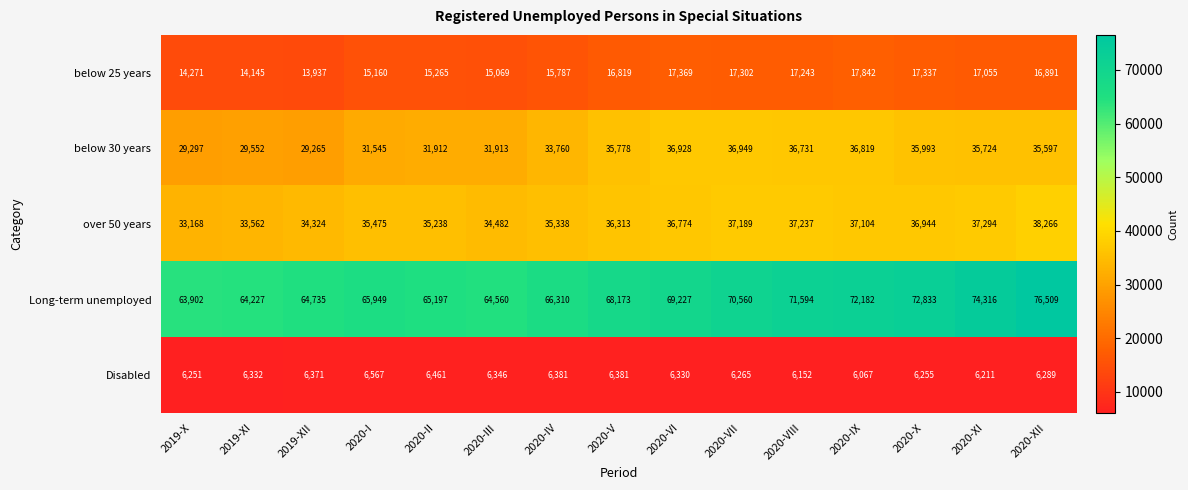

List the series in order of their peak value, lowest first.

Disabled, below 25 years, below 30 years, over 50 years, Long-term unemployed